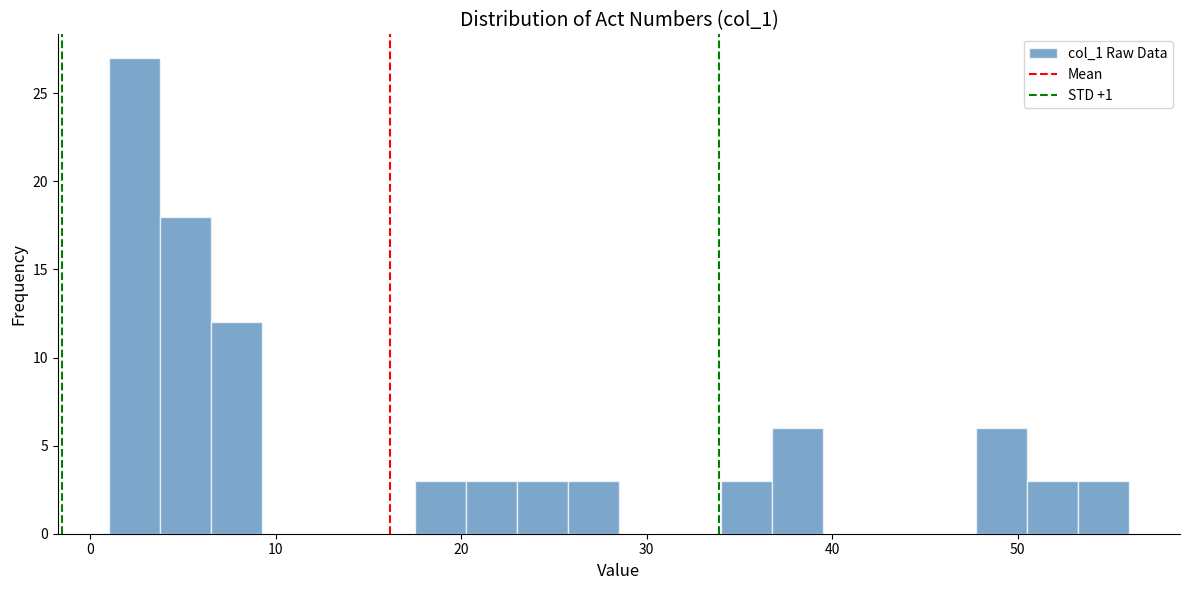

Read against the x-axis, roughly where is the centre of the tallest bar?

2